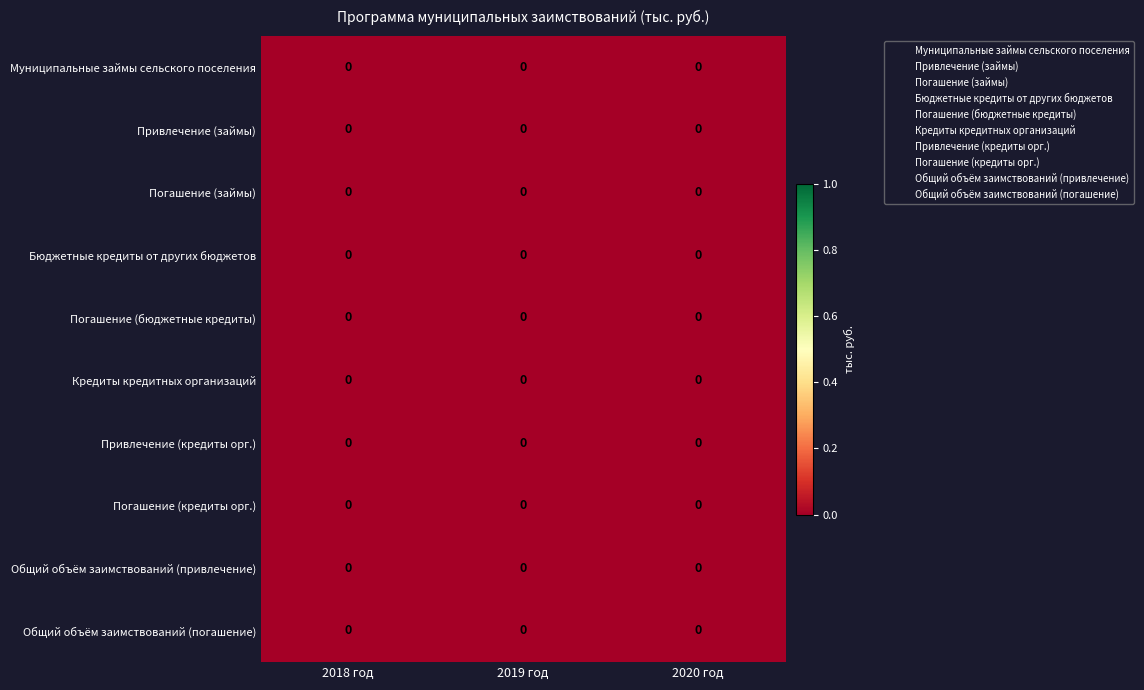

Between 2019 год and 2020 год, which is larger?

2019 год